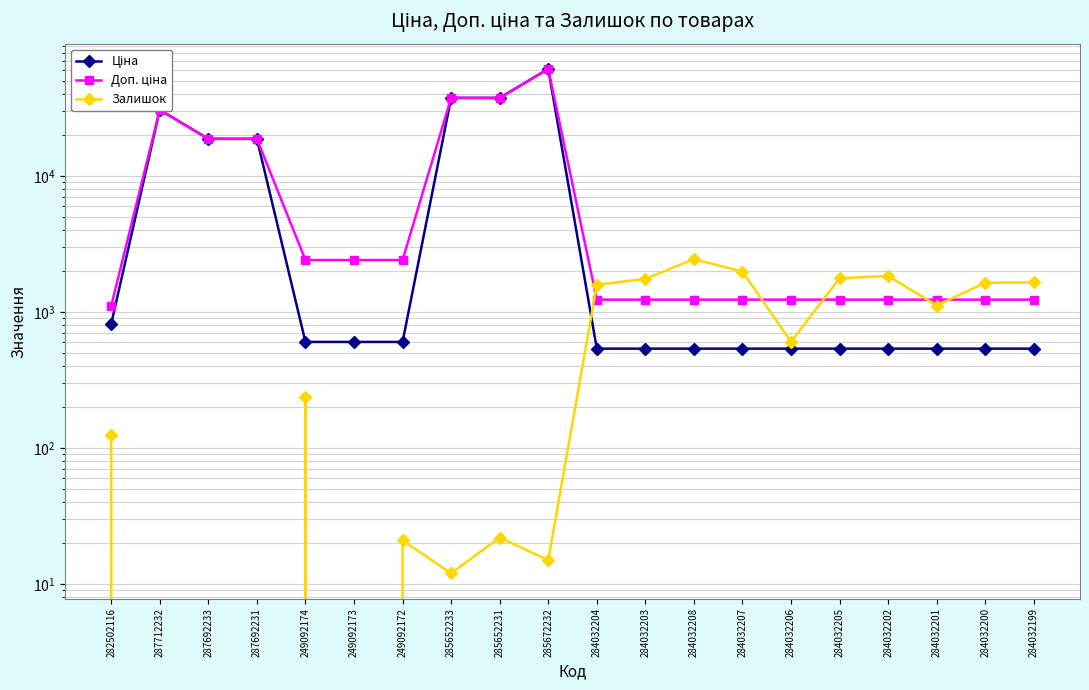

What is the average value of the Залишок series?

843.0